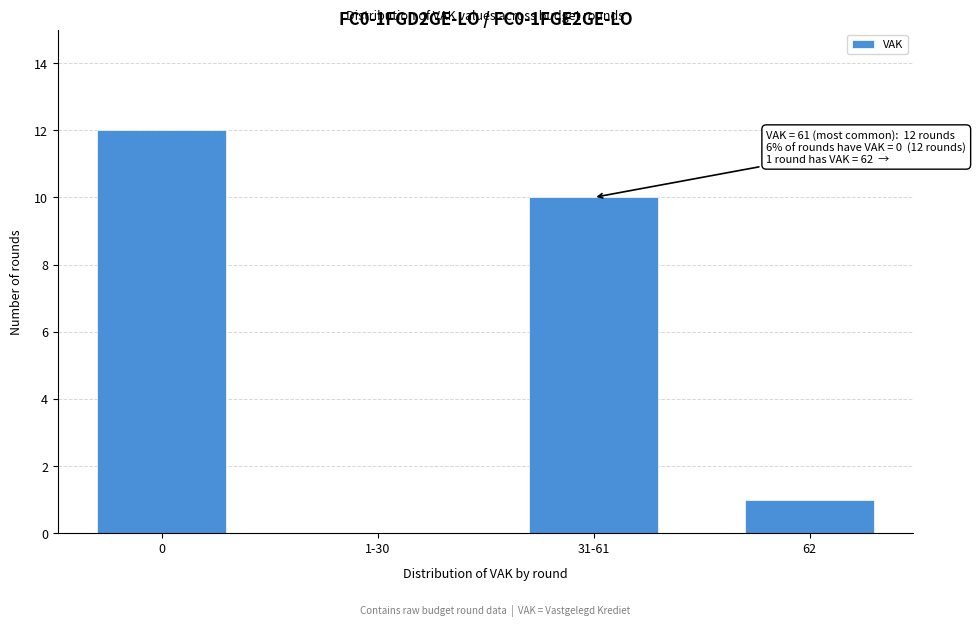

Reading left to right, list all the values displayed in this chart.

0=12	1-30=0	31-61=10	62=1